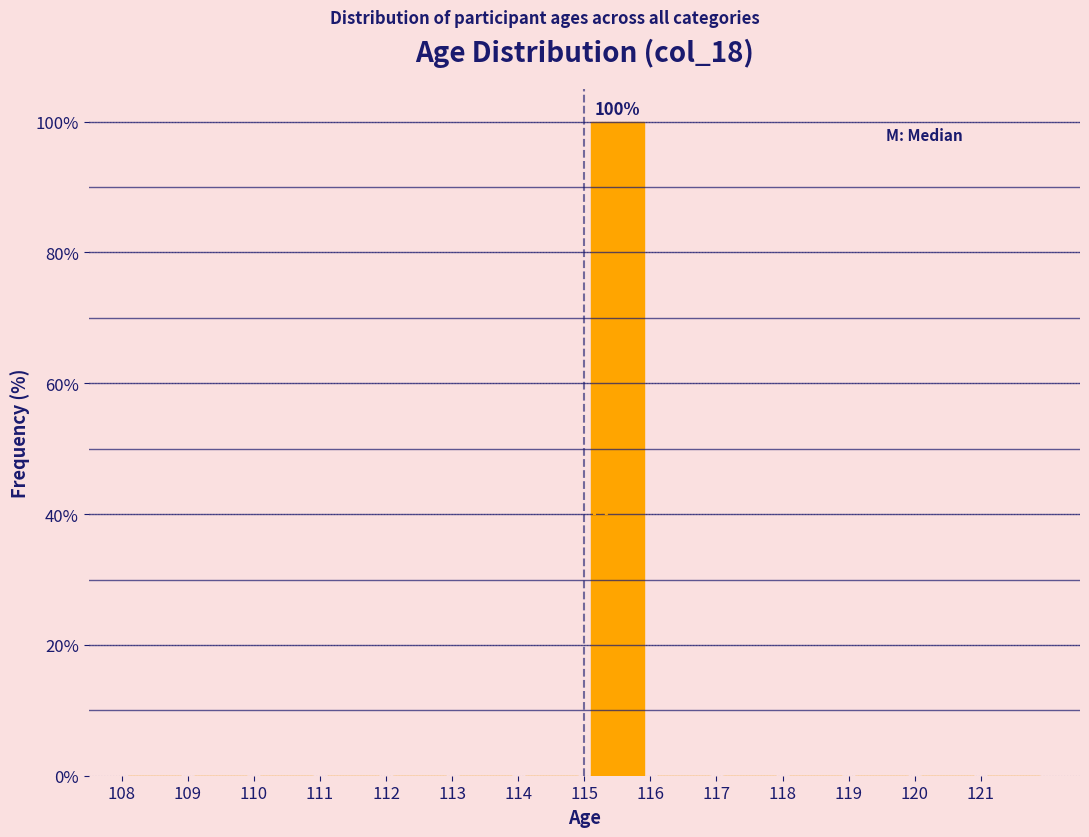

Over which range of the x-axis is the bar tallest?

115 to 116